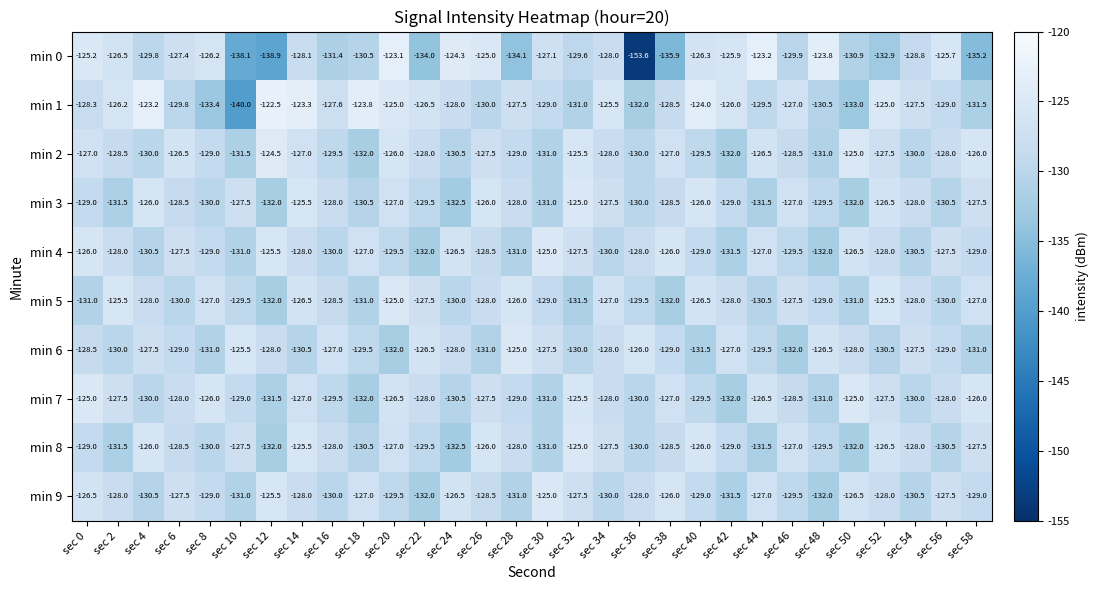

True or false: min 4 has a value of -126.0 at sec 0.

True